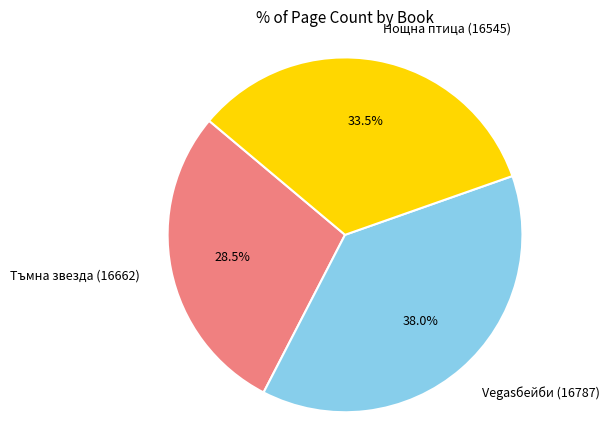

Count the number of slices in the pie.

3